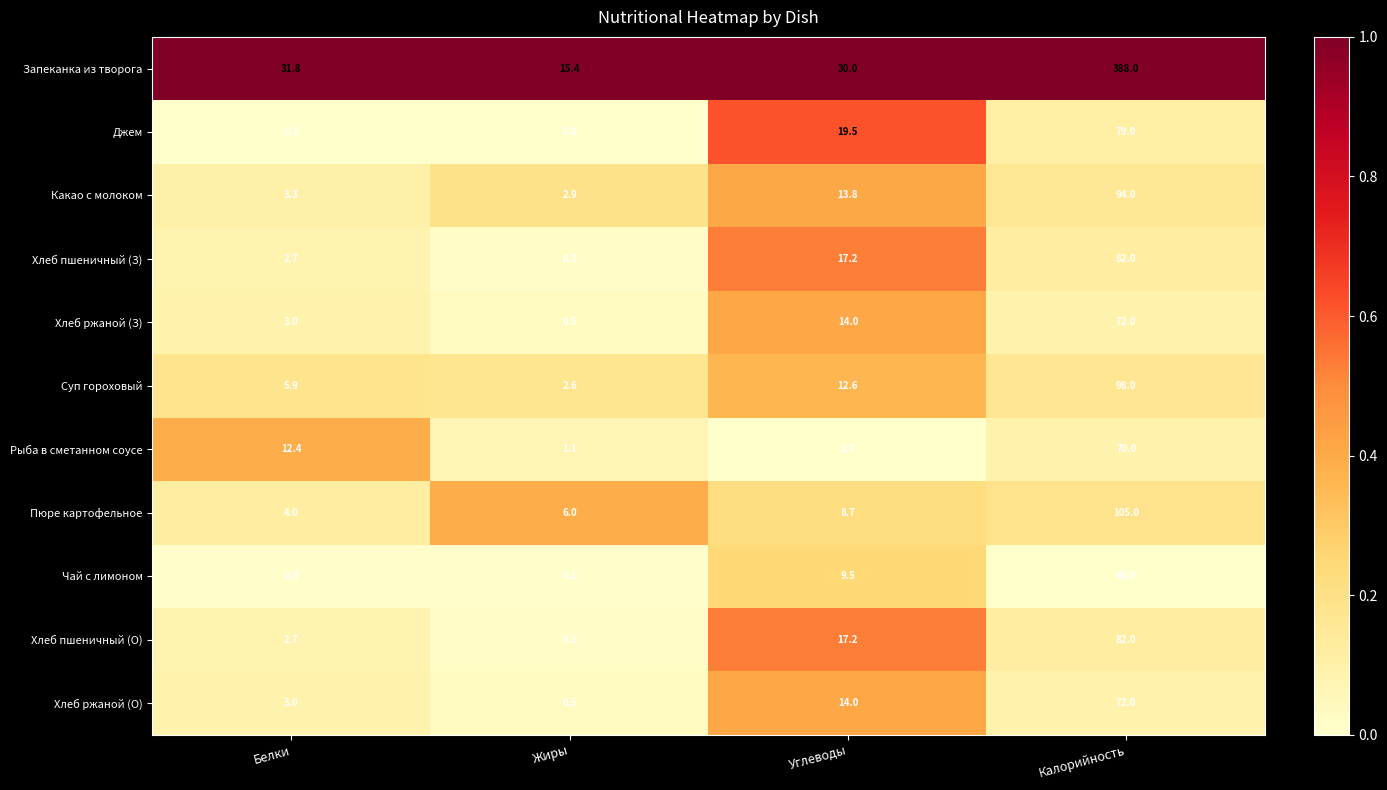

Which series has the largest range (max minus min)?

Запеканка из творога